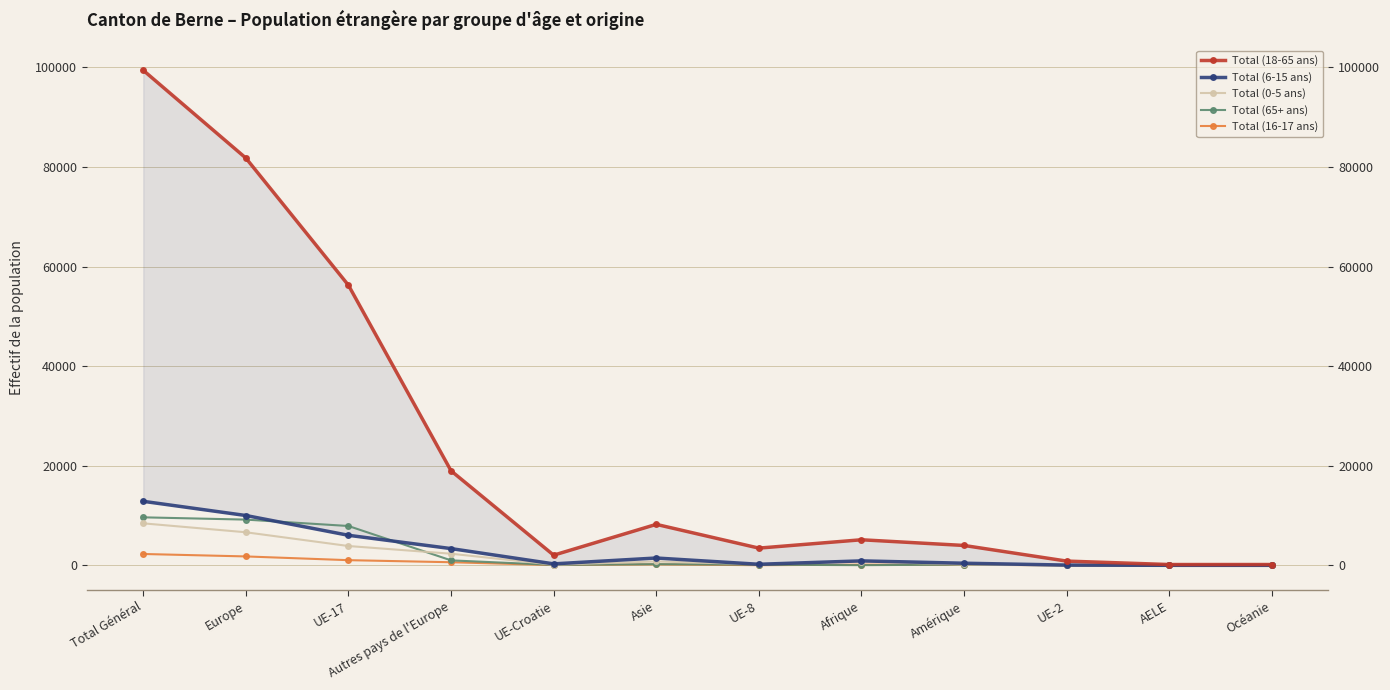

Rank the categories by Total (18-65 ans) value from lowest to highest.

AELE, Océanie, UE-2, UE-Croatie, UE-8, Amérique, Afrique, Asie, Autres pays de l'Europe, UE-17, Europe, Total Général